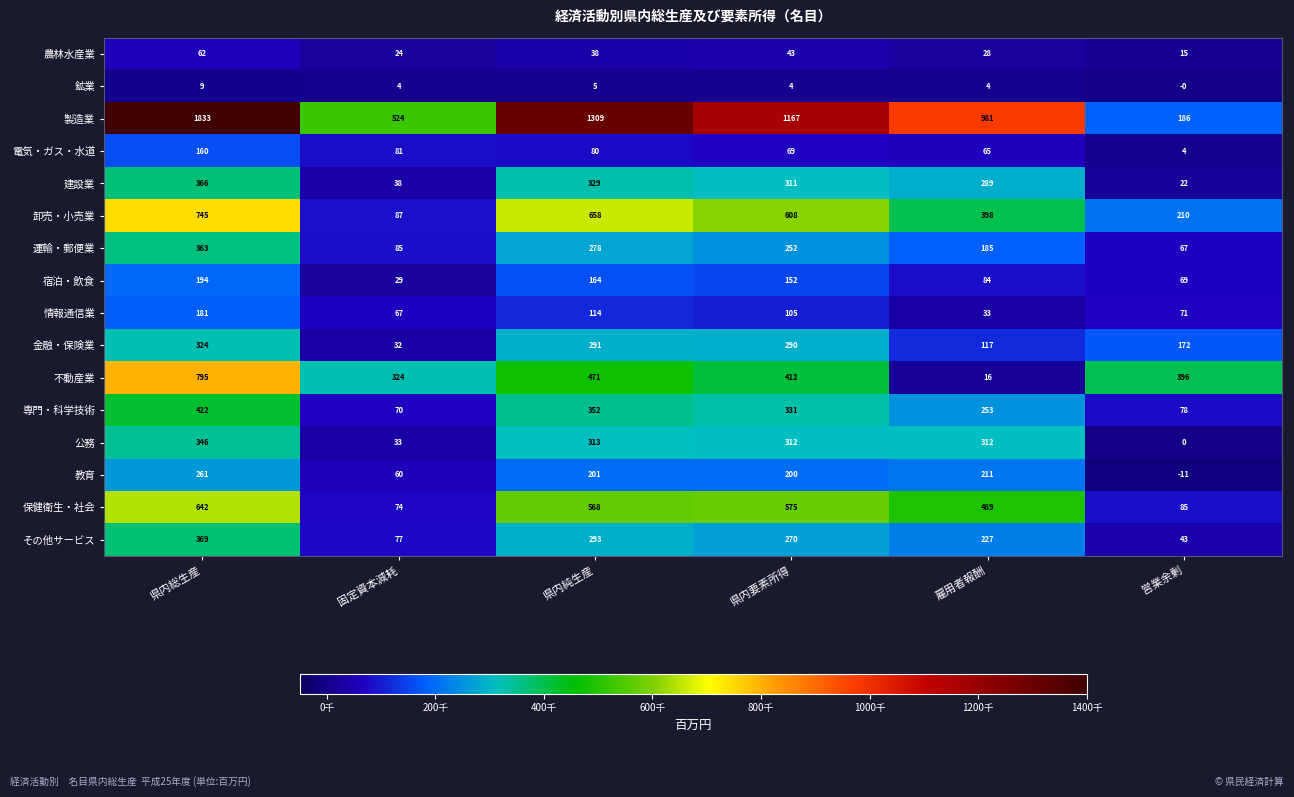

Which label corresponds to the largest value in the chart?

県内総生産